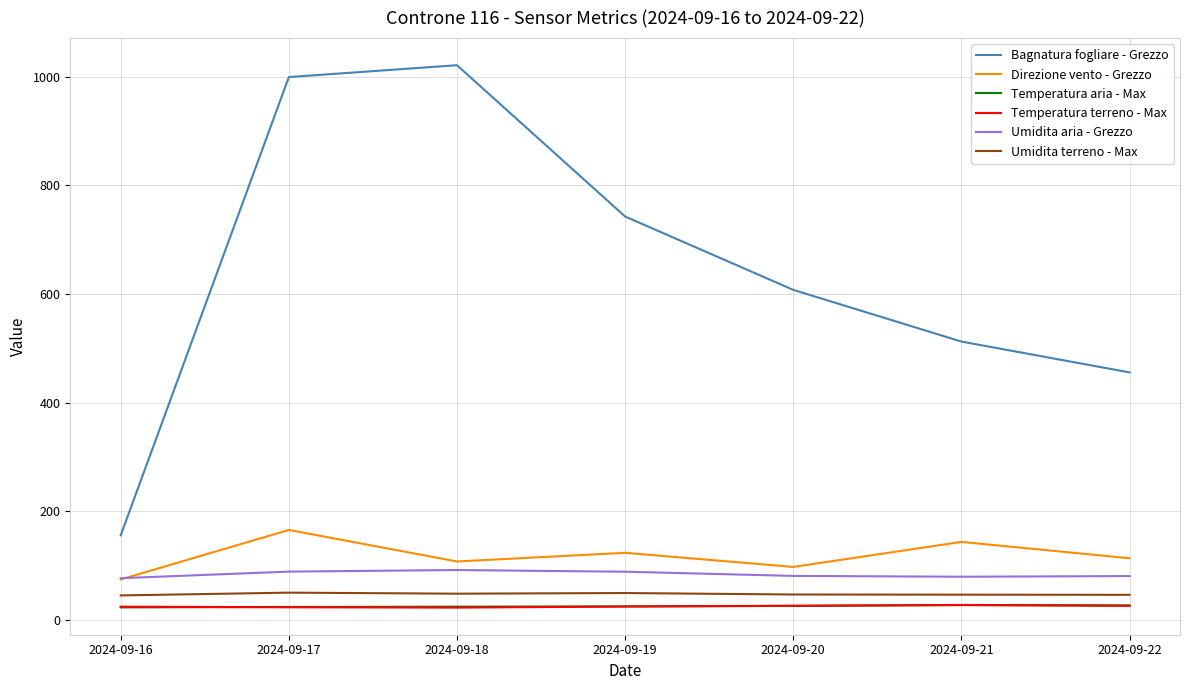

Is the value of Temperatura aria - Max at 2024-09-20 greater than the value of Direzione vento - Grezzo at 2024-09-20?

No